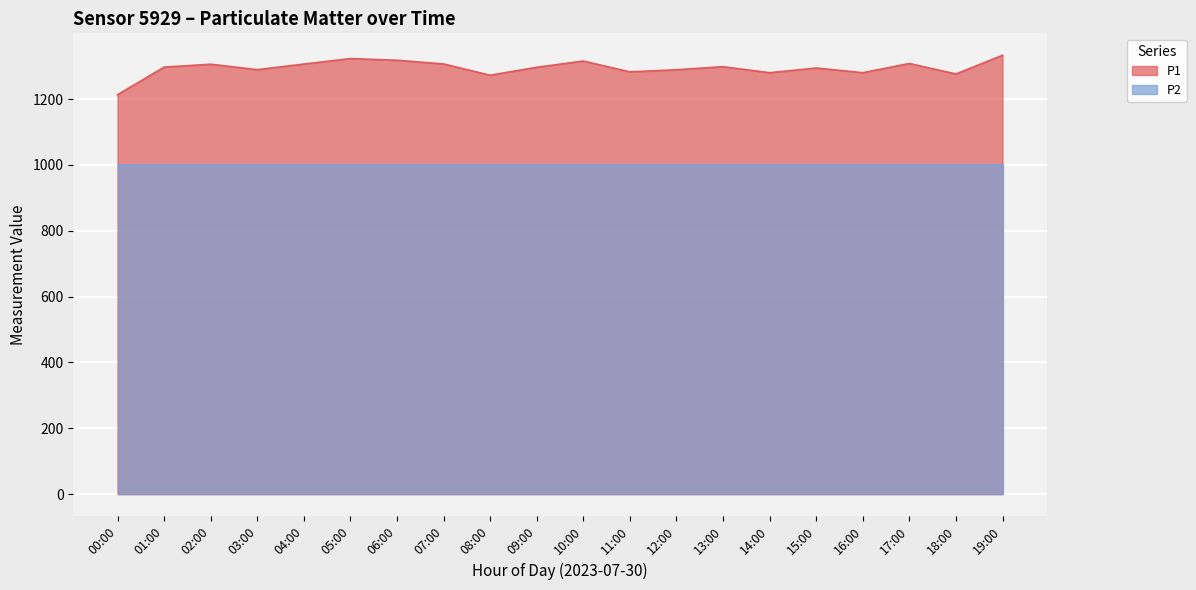

What is the difference between the values at 19:00 and 04:00?

26.7